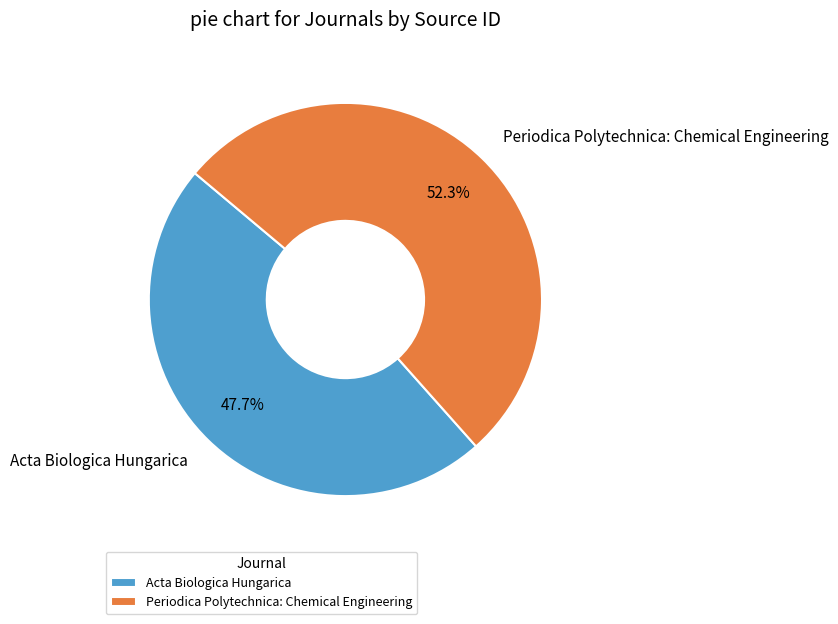

Does any single category account for the majority?

Yes